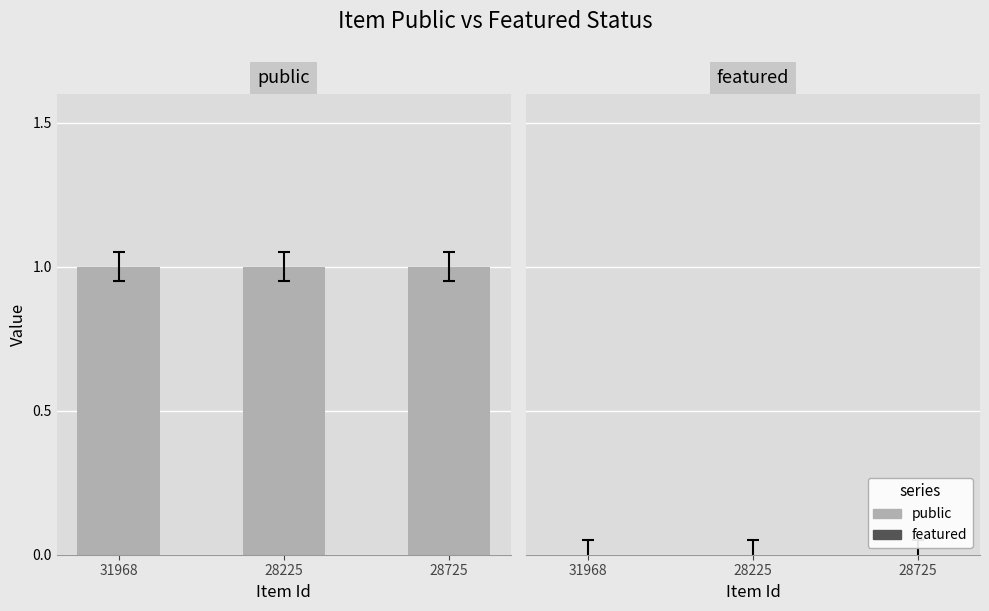

How many bars are there in total?

6